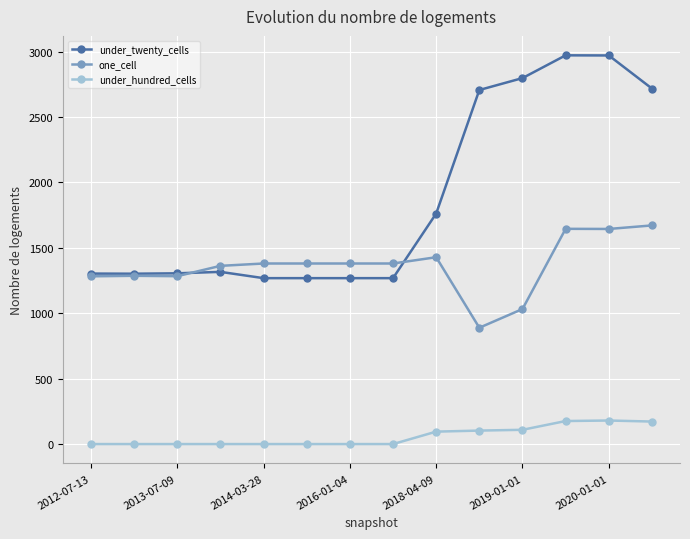

List the series in order of their overall mean, lowest first.

under_hundred_cells, one_cell, under_twenty_cells